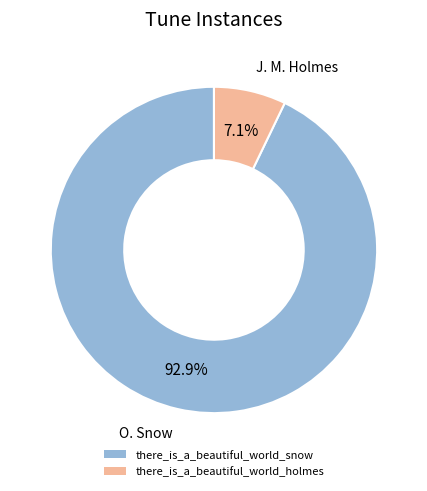

Count the number of slices in the pie.

2